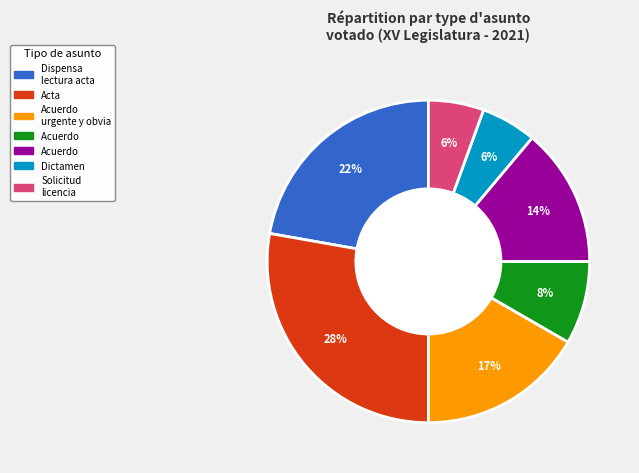

To the nearest percent, what is the average slice percentage?

14%